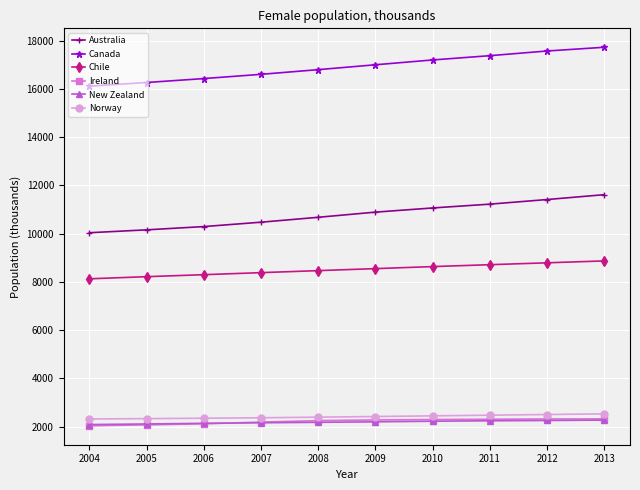

Count the number of categories in the chart.

10